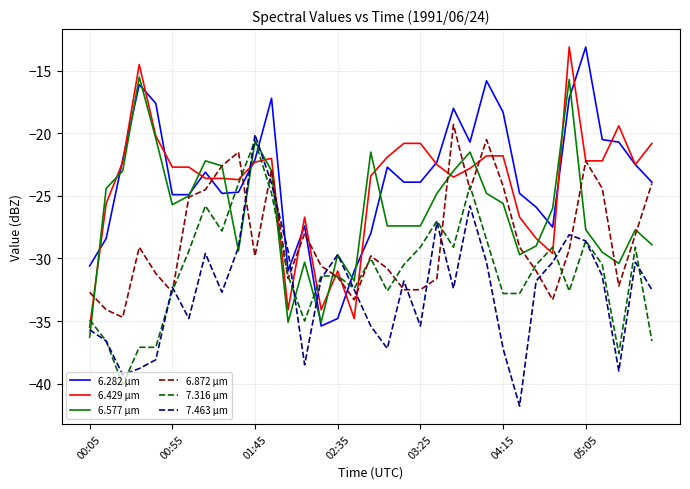

What is the highest value of the 7.316 µm series?

-20.6